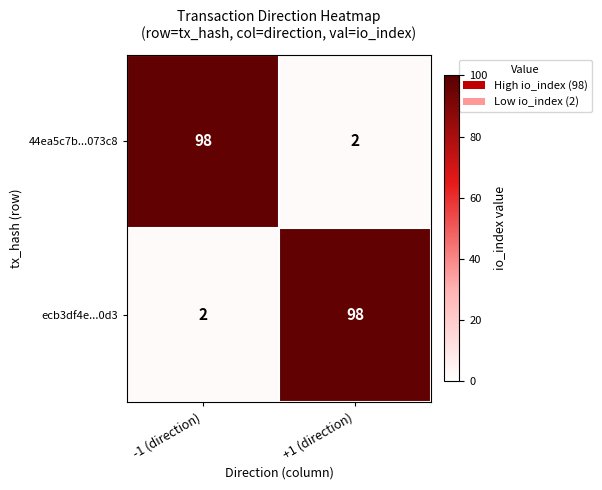

At which label does 44ea5c7b...073c8 reach its minimum?

+1 (direction)